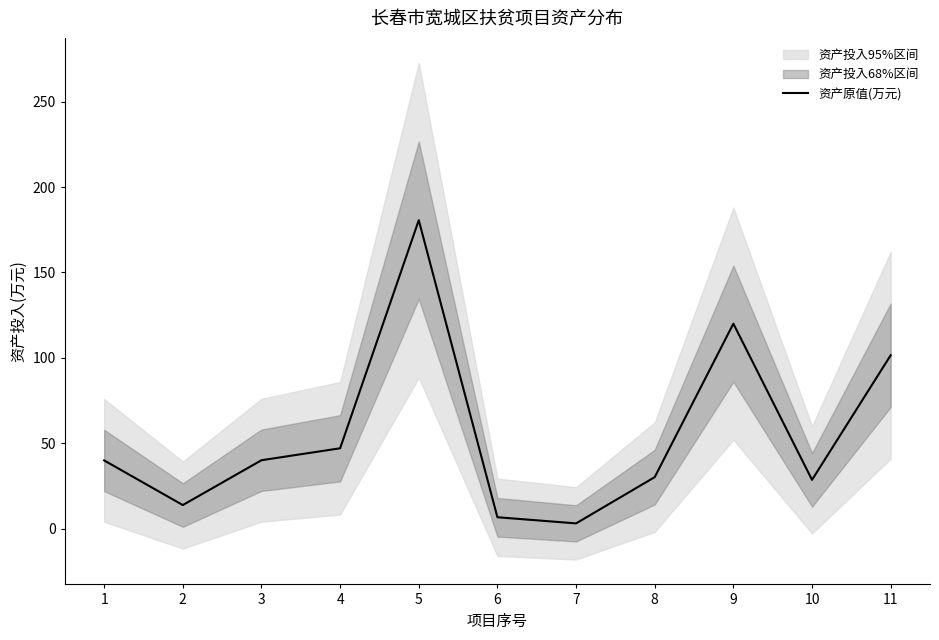

What is the smallest value displayed?

3.0